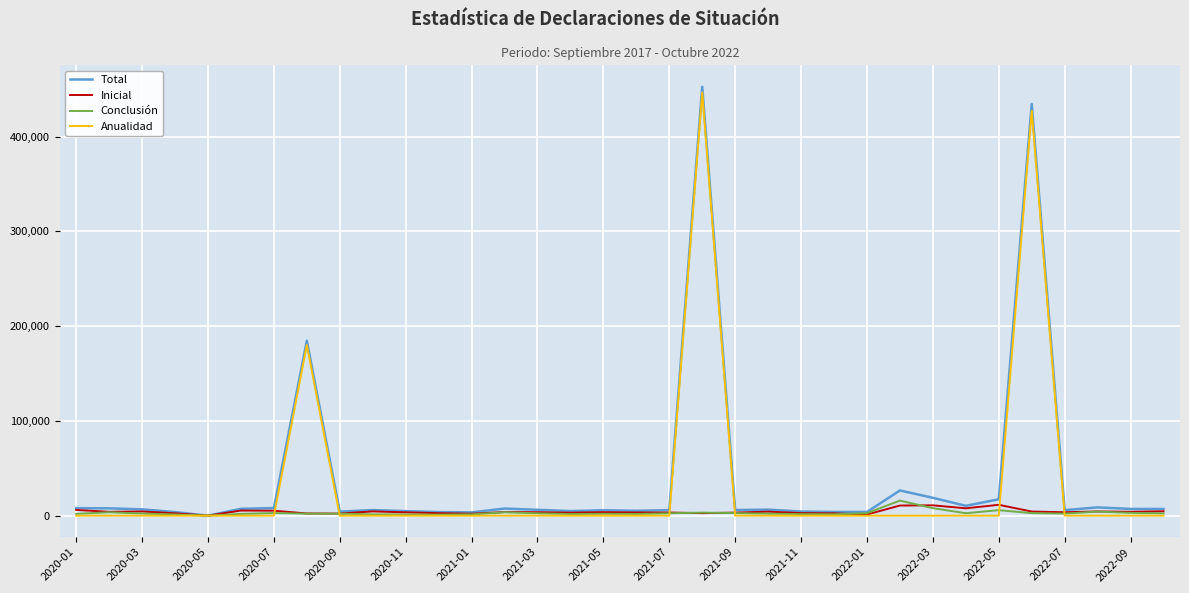

Count the number of data series in this chart.

4